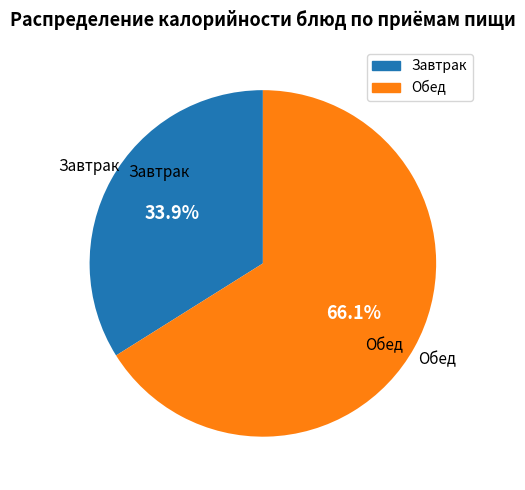

To the nearest percent, what is the average slice percentage?

50%